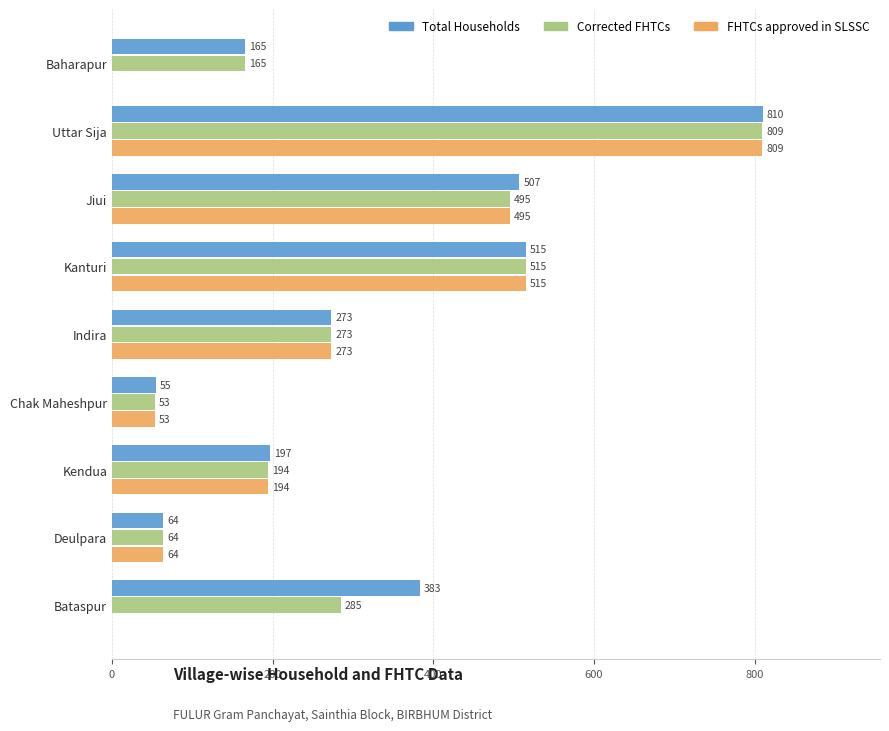

At which label is Total Households closest to 432?

Bataspur